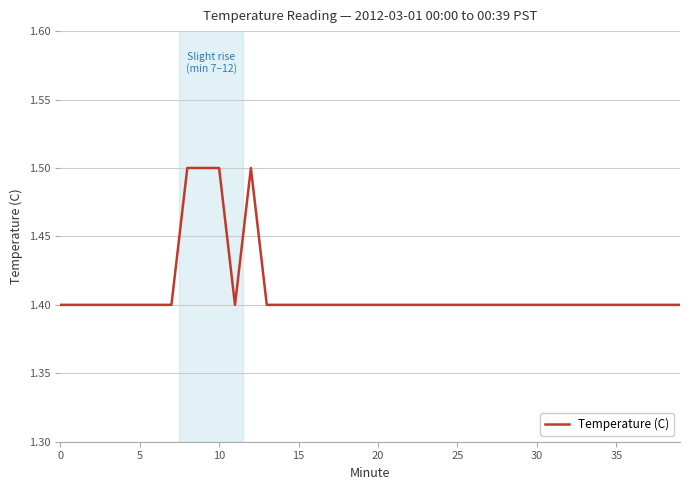

What is the maximum value shown in the chart?

1.5